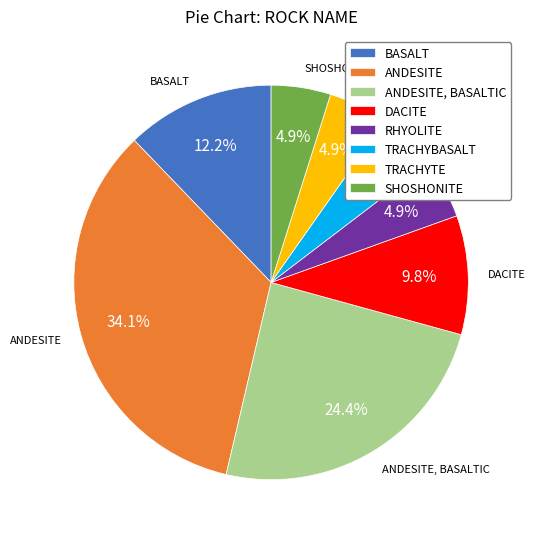

Which category has the biggest portion of the pie?

ANDESITE